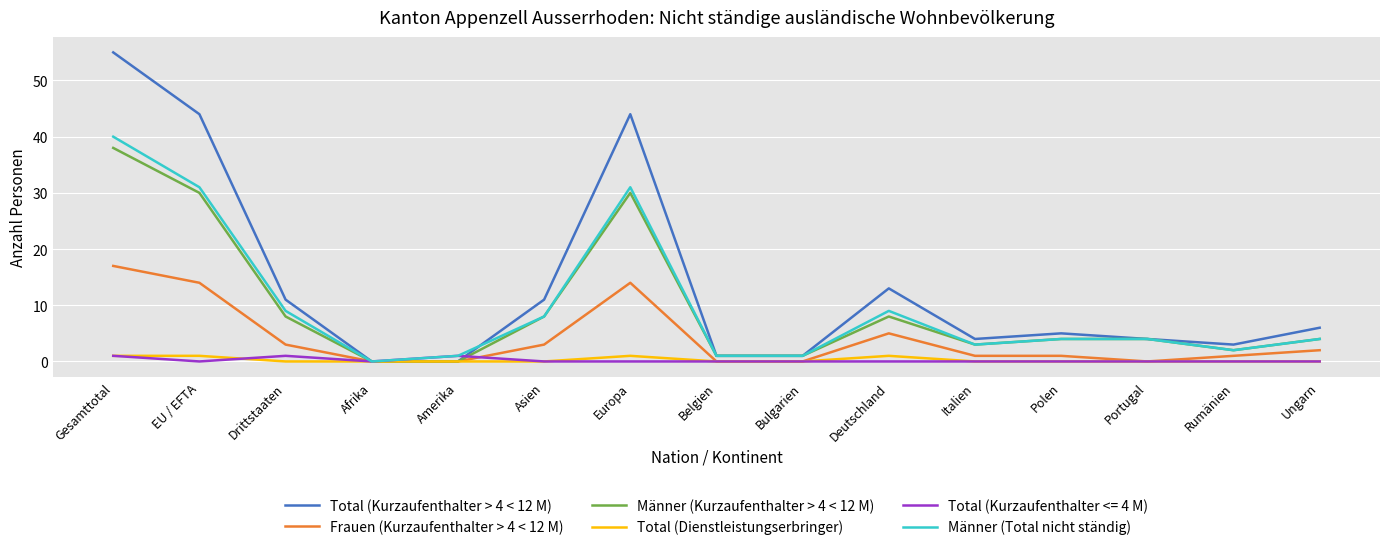

What is the difference between the Männer (Total nicht ständig) values at Afrika and Gesamttotal?

40